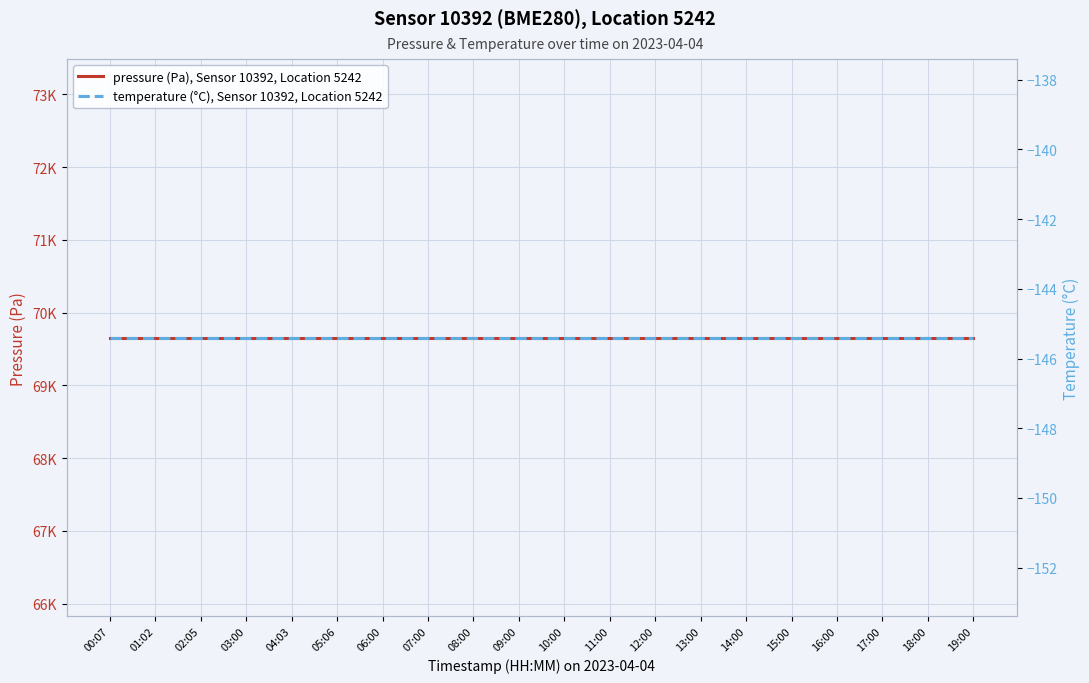

True or false: temperature (°C), Sensor 10392, Location 5242 and pressure (Pa), Sensor 10392, Location 5242 cross at least once.

False